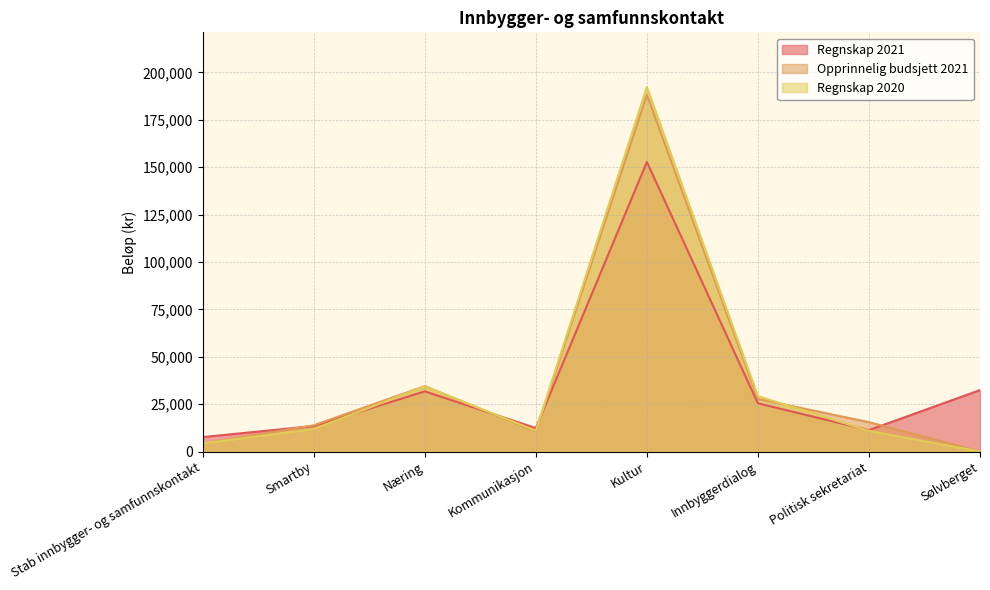

Between Næring and Kultur, which is larger?

Kultur